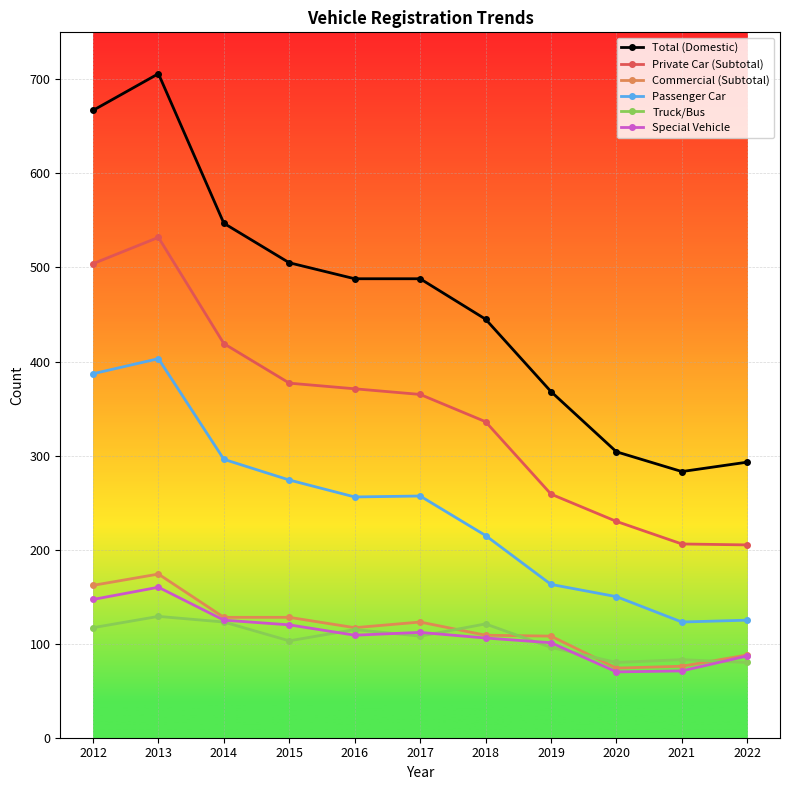

True or false: Passenger Car and Commercial (Subtotal) cross at least once.

False